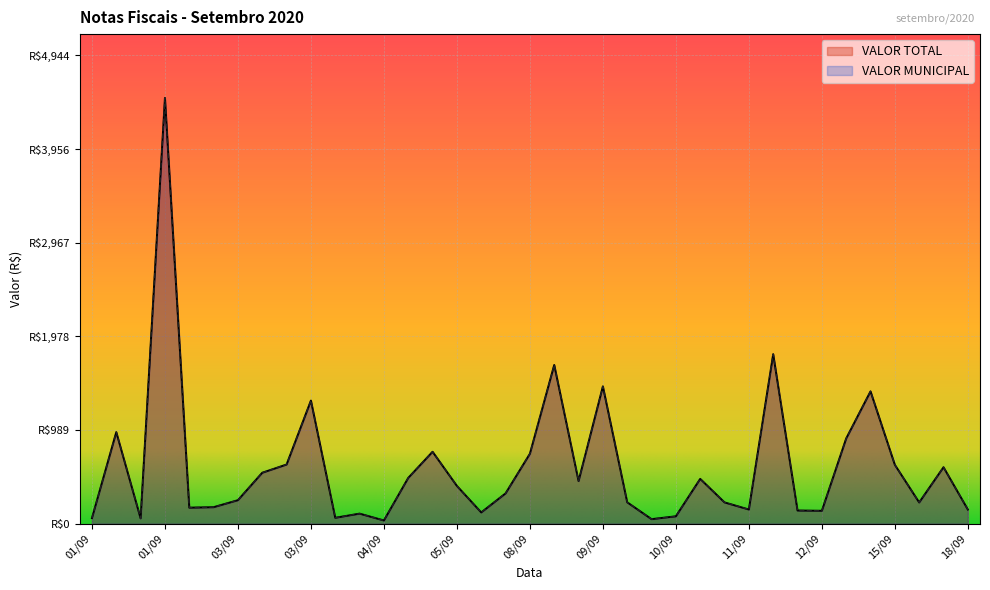

Reading left to right, list all the values displayed in this chart.

VALOR TOTAL: 58.9	966.8	56.4	4495.0	169.5	174.5	248.4	538.2	625.0	1300.1	62.4	106.5	34.2	483.7	759.6	398.8	119.0	320.0	738.7	1676.0	450.0	1450.0	225.9	48.0	78.2	473.4	225.0	150.0	1790.0	139.2	136.5	900.0	1397.2	621.6	224.5	596.3	149.5
VALOR MUNICIPAL: 58.9	966.8	56.4	4495.0	169.5	174.5	248.4	538.2	625.0	1300.1	62.4	106.5	34.2	483.7	759.6	398.8	119.0	320.0	738.7	1676.0	450.0	1450.0	225.9	48.0	78.2	473.4	225.0	150.0	1790.0	139.2	136.5	900.0	1397.2	621.6	224.5	596.3	149.5